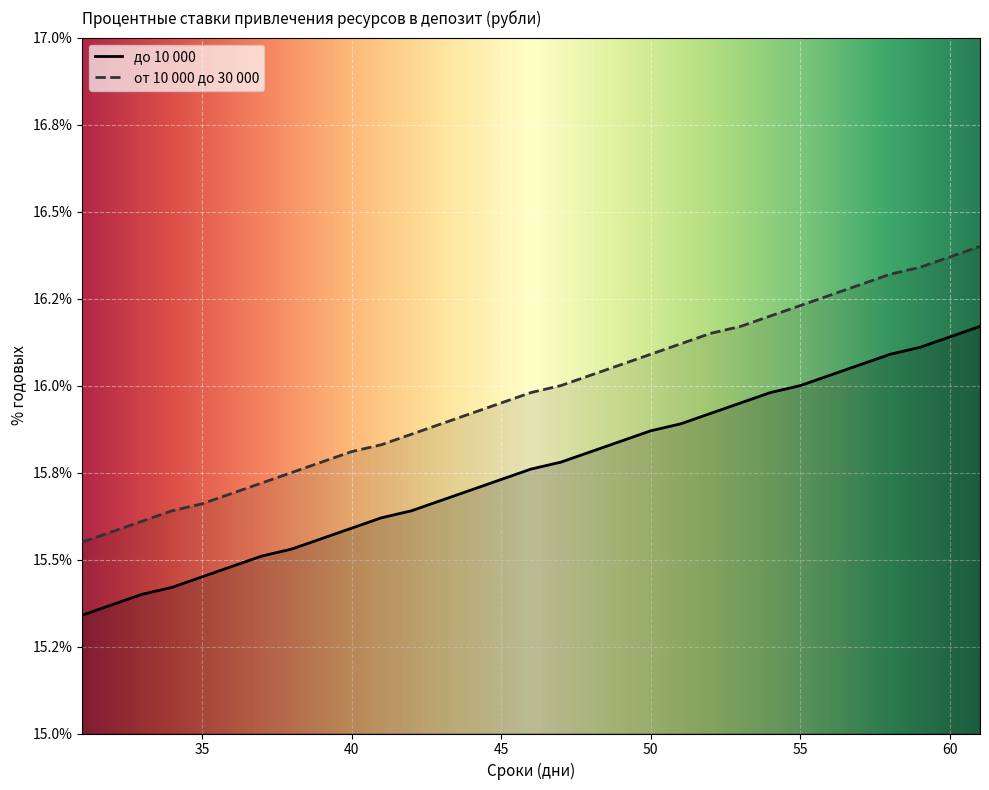

What is the sum of the от 10 000 до 30 000 values at 32 and 51?

31.7